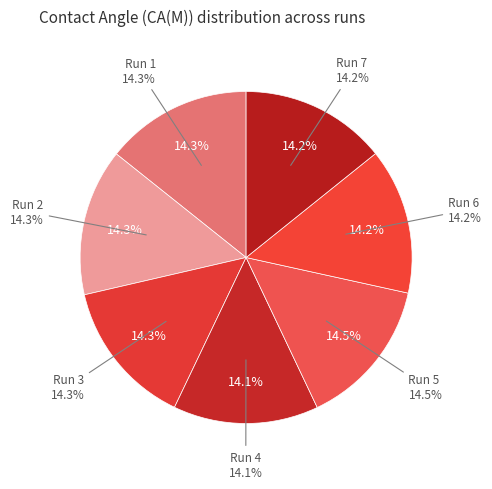

Do Run 4 and Run 1 together represent more than half of the pie?

No